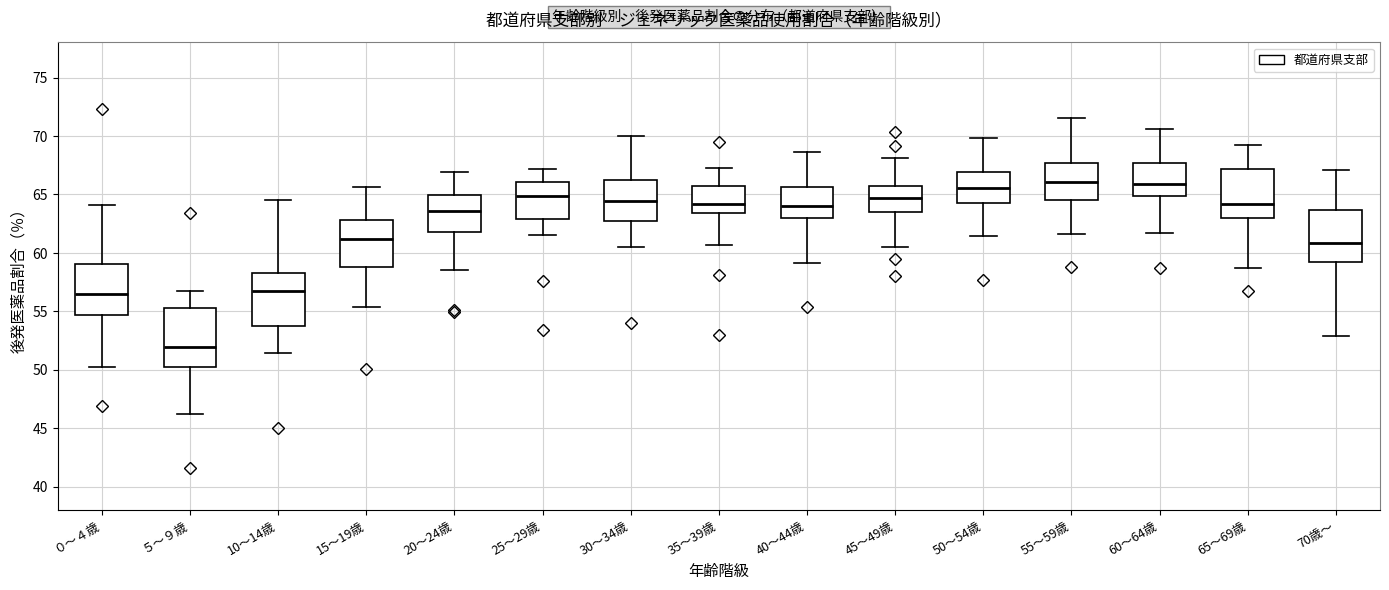

Reading left to right, transcribe this box plot: for each box, give where its median line is, the range the box spans, and where its two whiskers end, as read against the y-axis. The values are not printed on the chart, so give them approximately, as read against the axis.

０～４歳: median 56.5, box 54.5 to 59.0, whiskers 50.0 to 64.0
５～９歳: median 52.0, box 50.5 to 55.5, whiskers 46.0 to 56.5
10～14歳: median 56.5, box 53.5 to 58.5, whiskers 51.5 to 64.5
15～19歳: median 61.0, box 59.0 to 63.0, whiskers 55.5 to 65.5
20～24歳: median 63.5, box 62.0 to 65.0, whiskers 58.5 to 67.0
25～29歳: median 65.0, box 63.0 to 66.0, whiskers 61.5 to 67.0
30～34歳: median 64.5, box 62.5 to 66.0, whiskers 60.5 to 70.0
35～39歳: median 64.0, box 63.5 to 65.5, whiskers 60.5 to 67.5
40～44歳: median 64.0, box 63.0 to 65.5, whiskers 59.0 to 68.5
45～49歳: median 64.5, box 63.5 to 65.5, whiskers 60.5 to 68.0
50～54歳: median 65.5, box 64.5 to 67.0, whiskers 61.5 to 70.0
55～59歳: median 66.0, box 64.5 to 67.5, whiskers 61.5 to 71.5
60～64歳: median 66.0, box 65.0 to 67.5, whiskers 61.5 to 70.5
65～69歳: median 64.0, box 63.0 to 67.0, whiskers 58.5 to 69.0
70歳～: median 61.0, box 59.5 to 63.5, whiskers 53.0 to 67.0